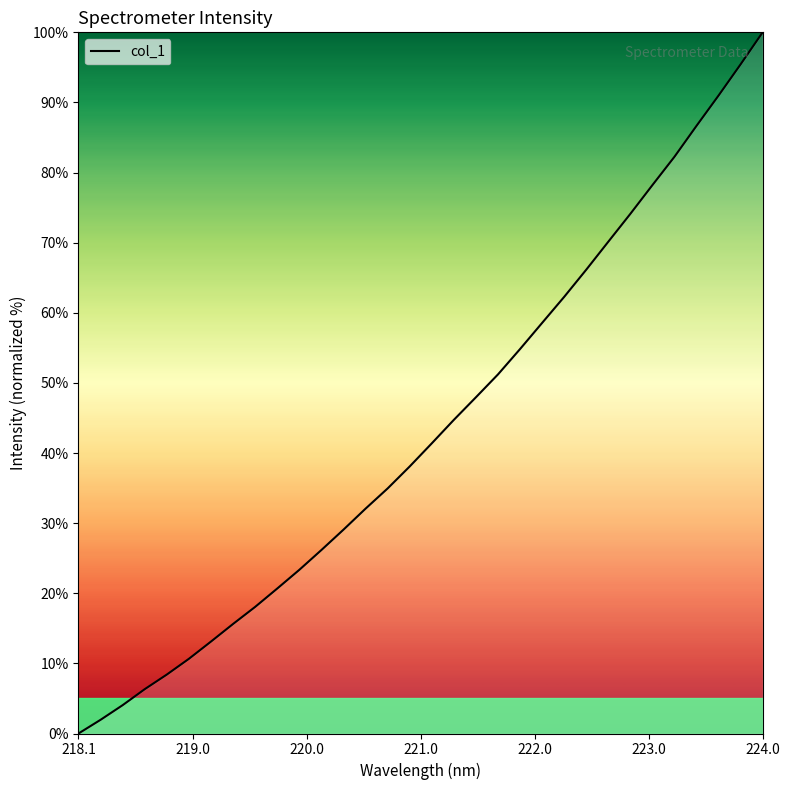

What is the greatest value displayed?

100.0